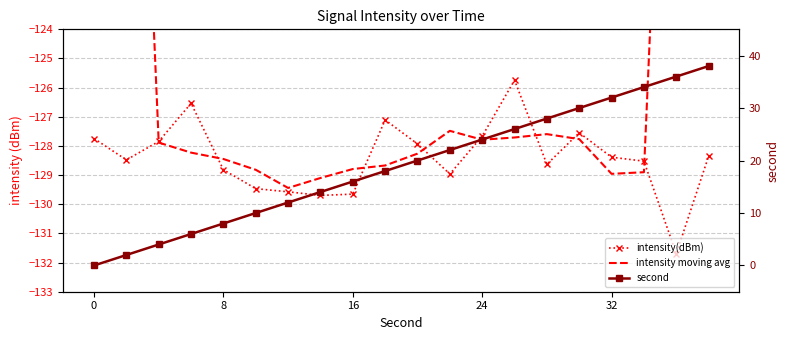

True or false: intensity moving avg and second cross at least once.

False